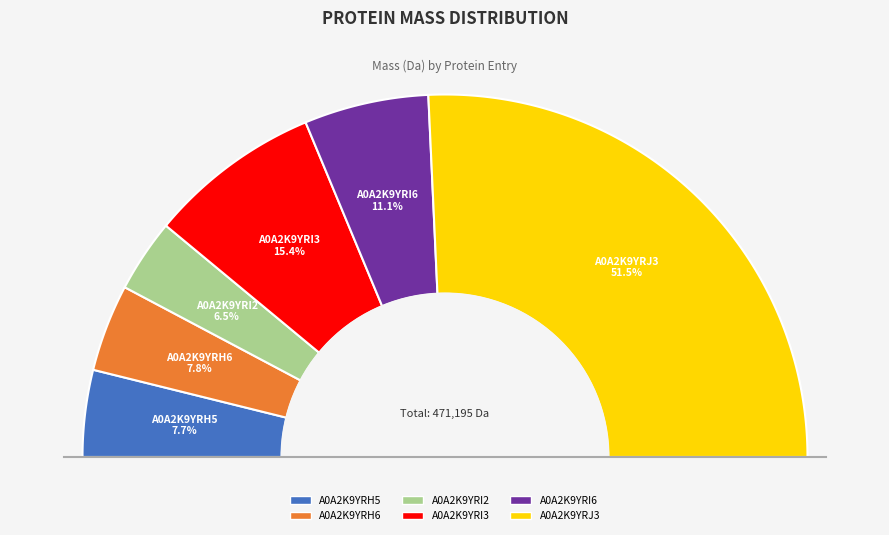

Combined, do A0A2K9YRI3 and A0A2K9YRJ3 account for over 50%?

Yes